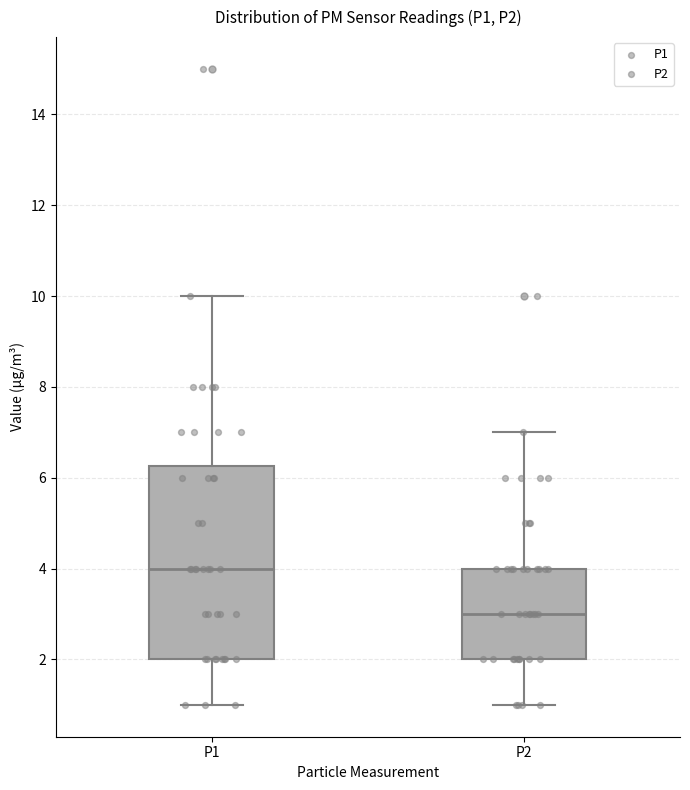

Comparing the boxes themselves (not the whiskers), which one is the tallest?

P1